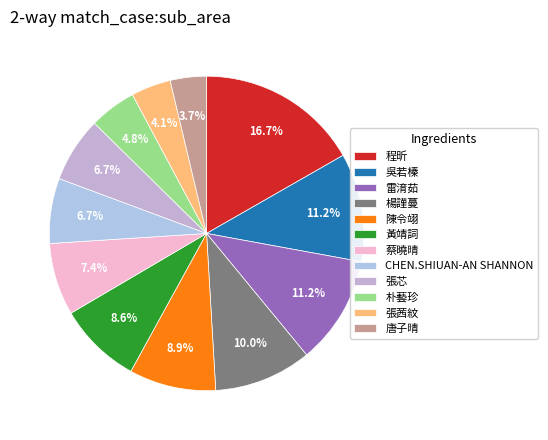

Approximately how many times larger is the value at 黃靖詞 compared to 程昕?

0.5